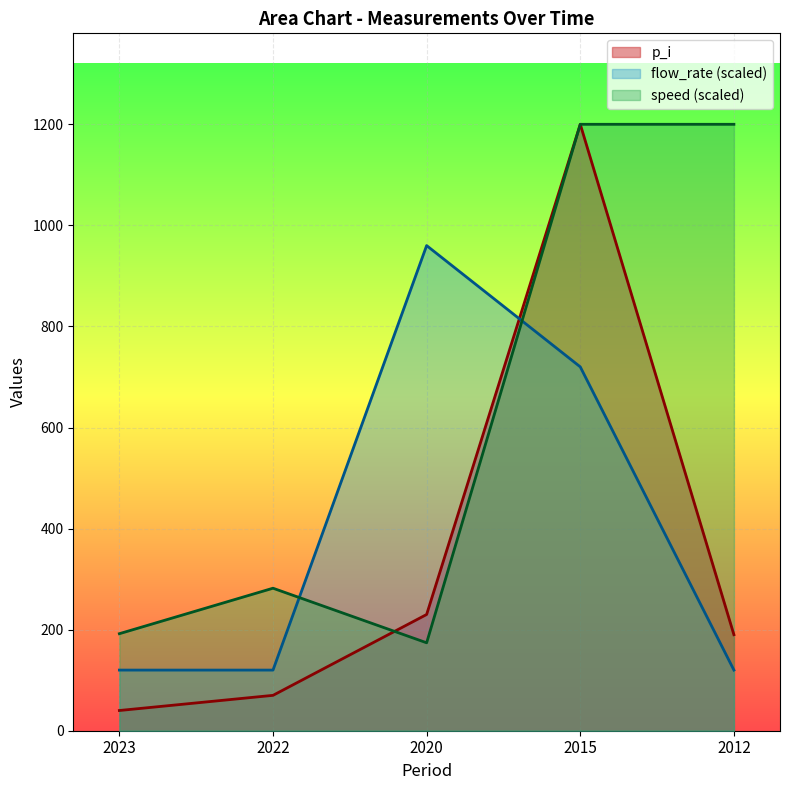

What is the value of the speed point at the 4th from the left?

1200